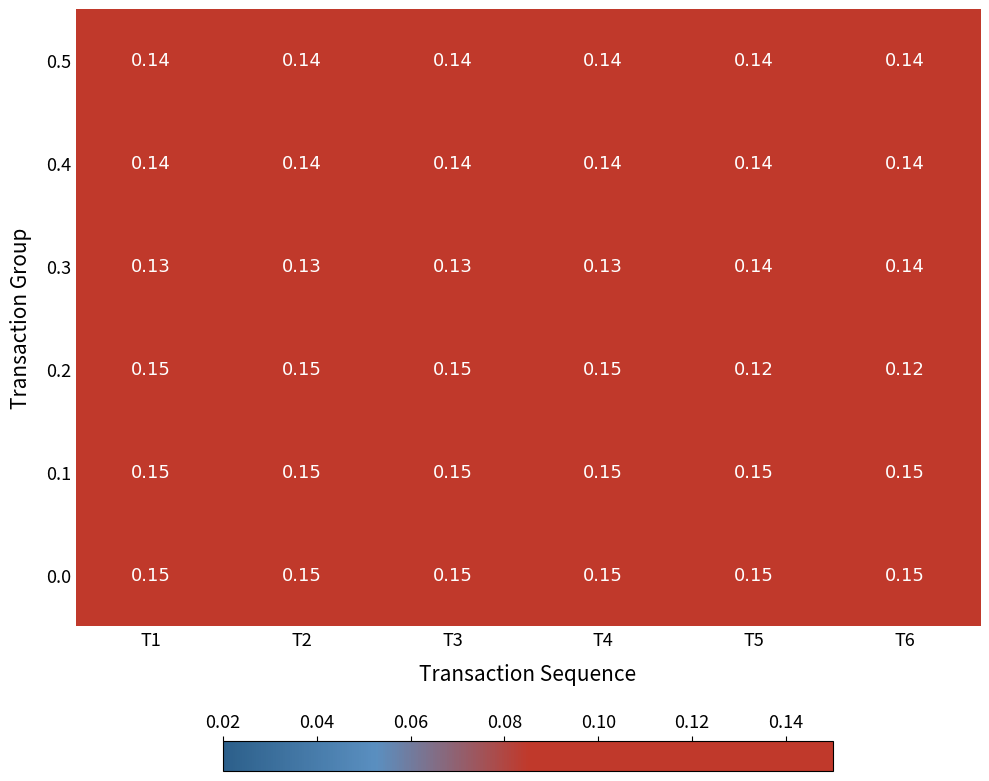

Is the value of 0.5 at T1 greater than the value of 0.0 at T2?

No